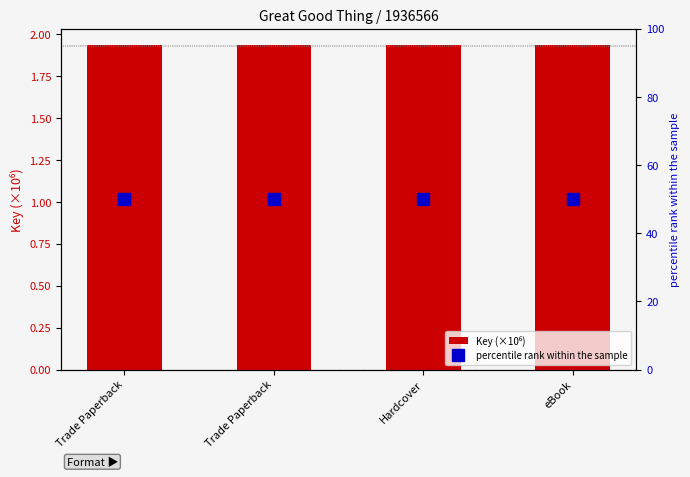

What are all the series names shown in the legend?

Key (×10⁶), percentile rank within the sample